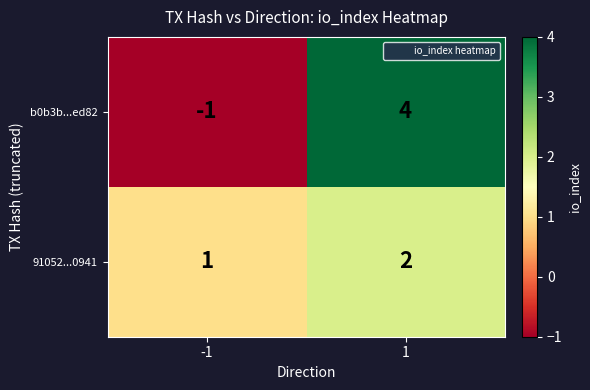

What is the approximate value of b0b3b...ed82 at 1?

4